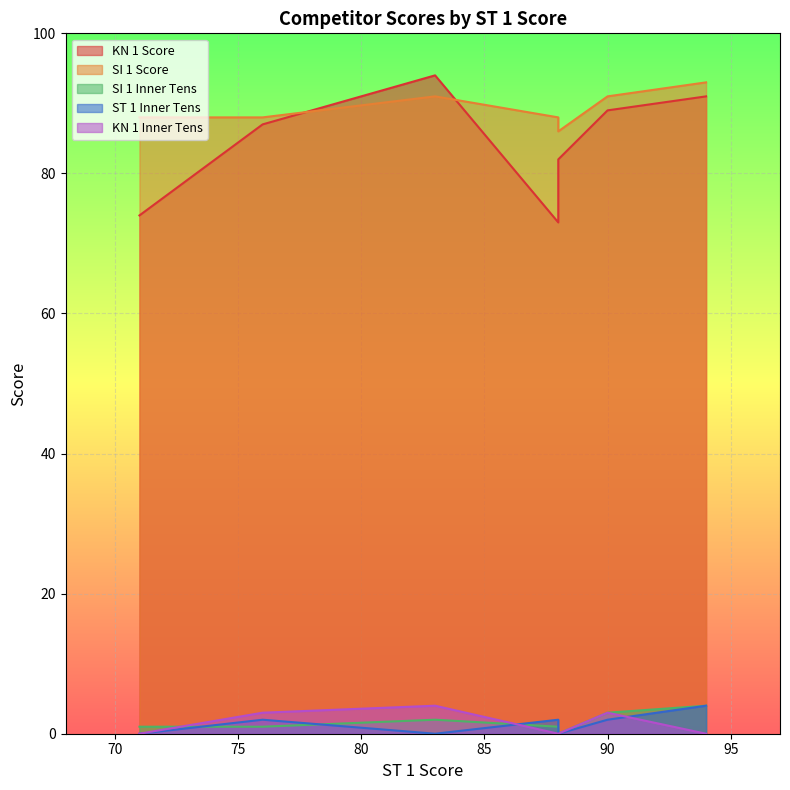

What is the difference between the second highest and second lowest values in the SI 1 Inner Tens series?

2